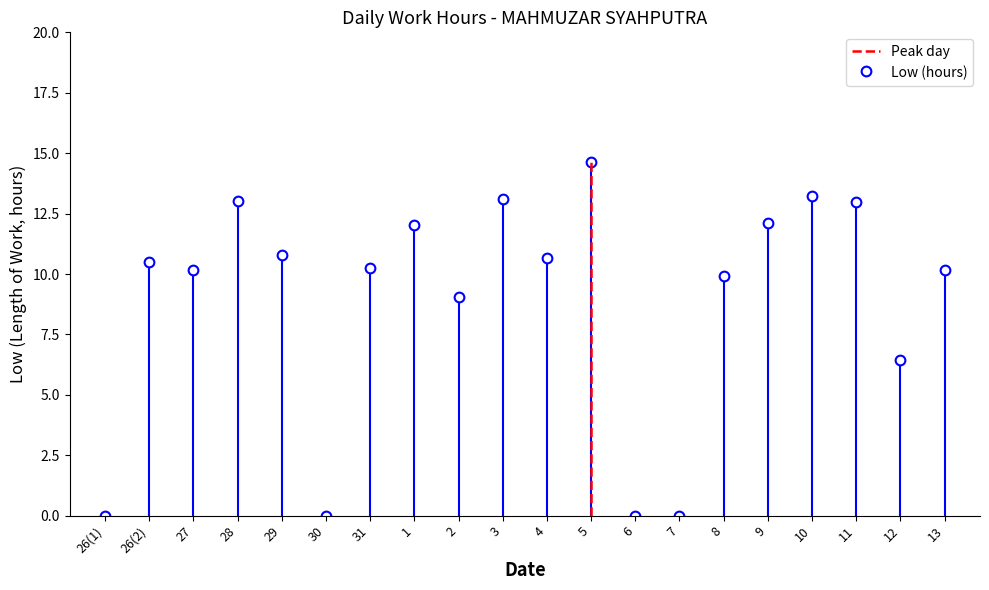

The chart shows a value of -9.3 at 5. True or false?

False